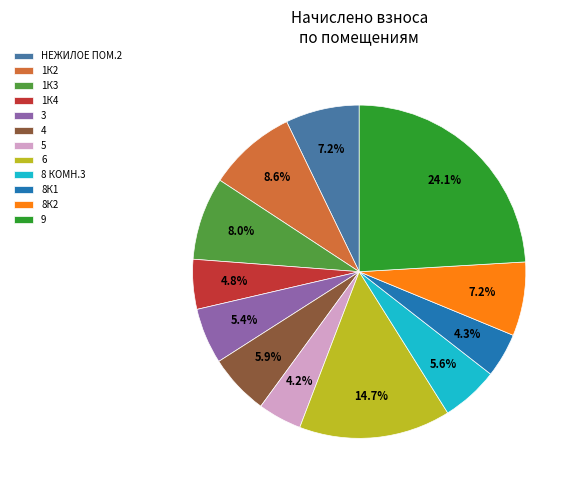

How many slices are in this pie chart?

12